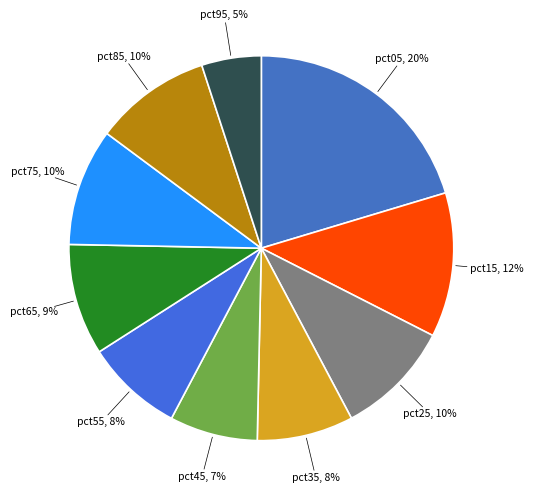

How many segments does this pie chart have?

10